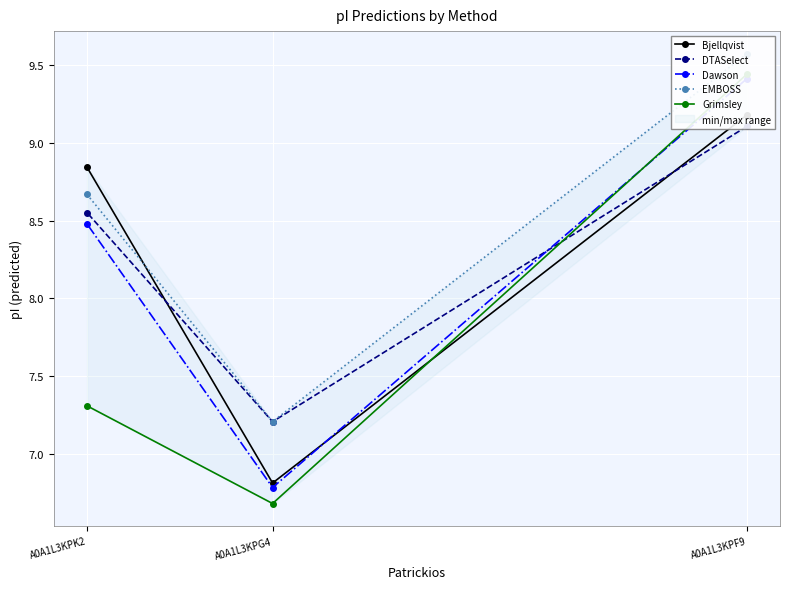

Is it true that Dawson equals 6.8 at A0A1L3KPG4?

True